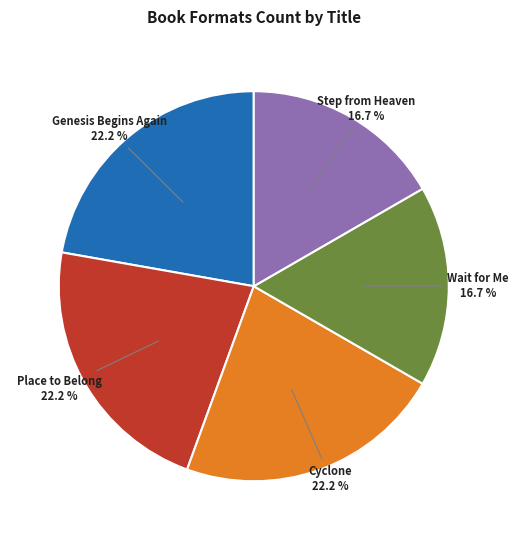

How many segments does this pie chart have?

5